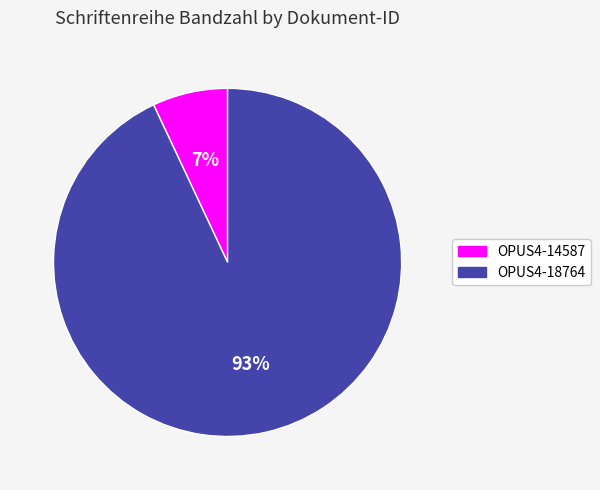

What is the majority slice?

OPUS4-18764